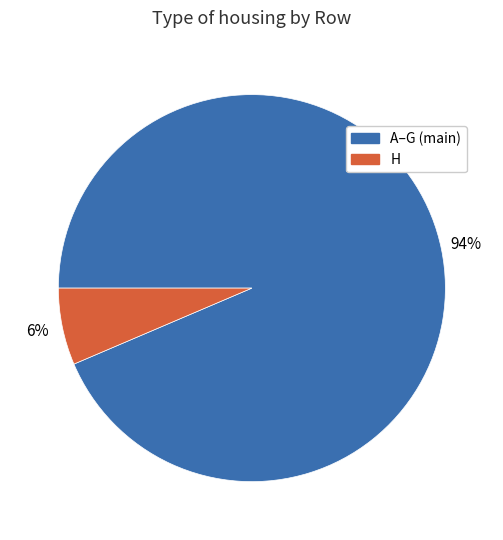

Is it true that A–G (main) is 94% of the pie?

True